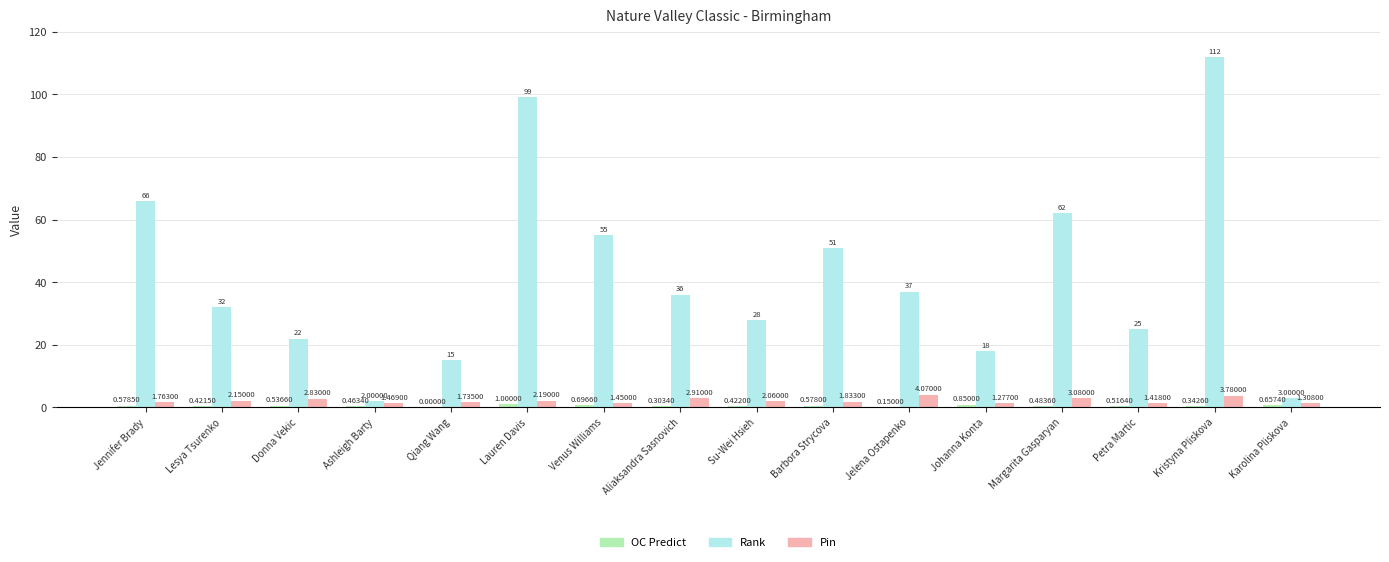

At which category is the sum across all series the highest?

Kristyna Pliskova